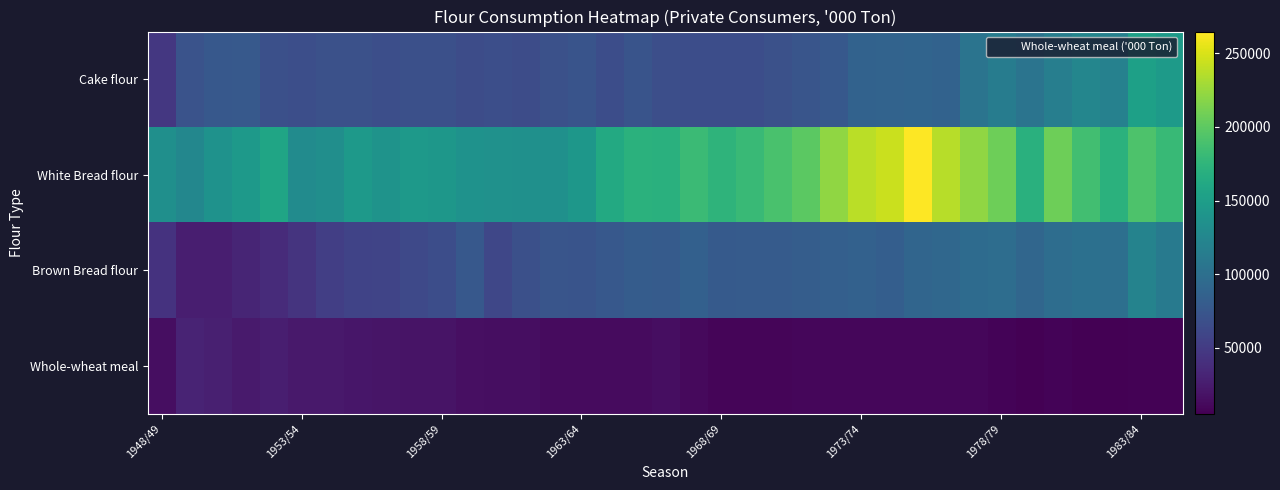

List the series in order of their peak value, lowest first.

Whole-wheat meal, Brown Bread flour, Cake flour, White Bread flour